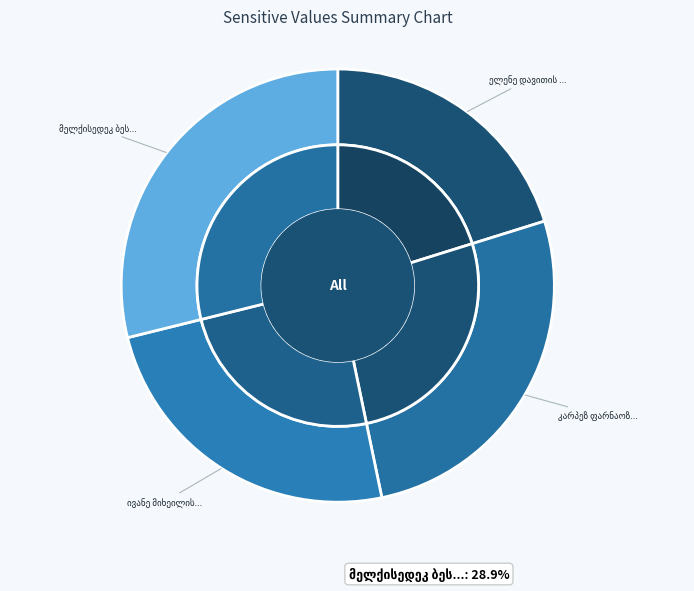

What percentage is the ელენე დავითის ასული ბარნოვი slice, to the nearest percent?

20%